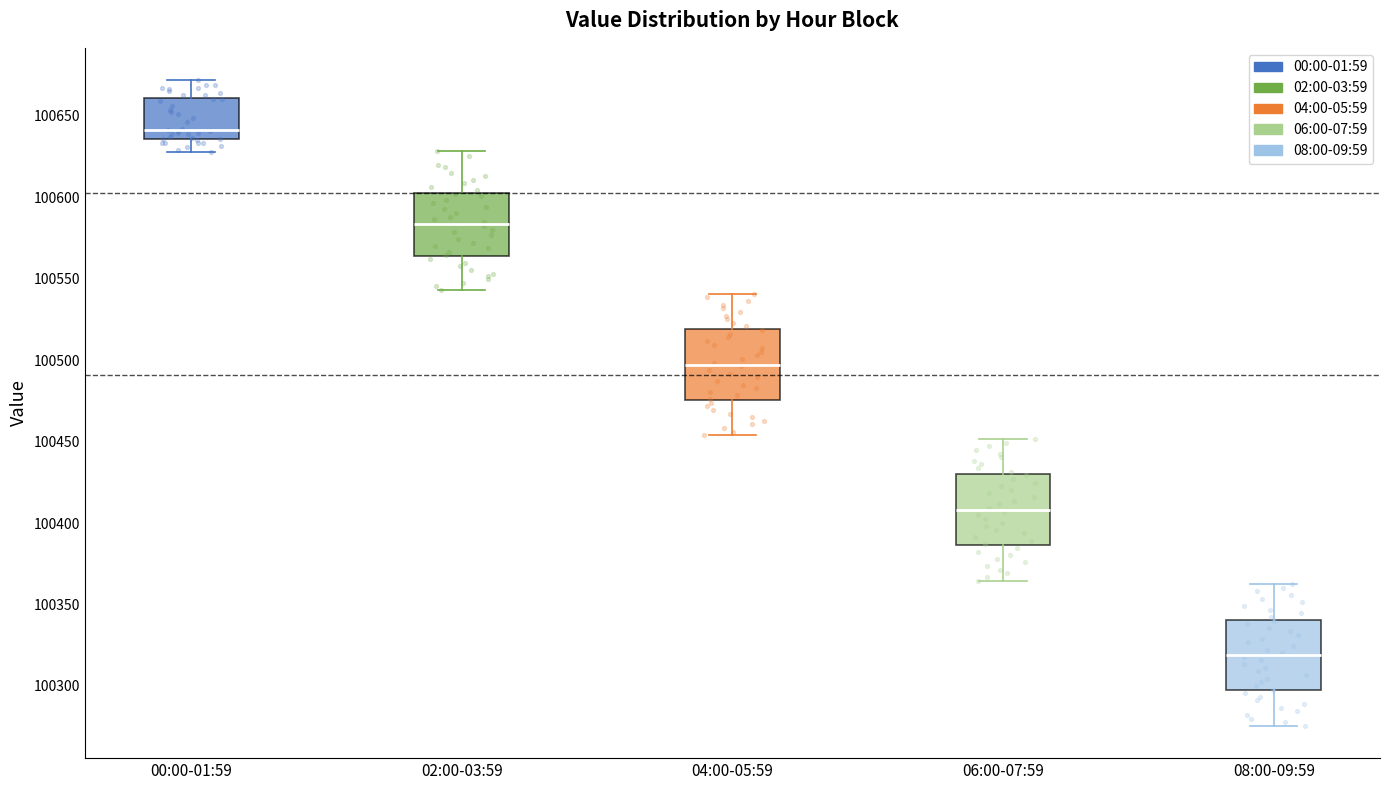

Which box's median line is the highest?

00:00-01:59